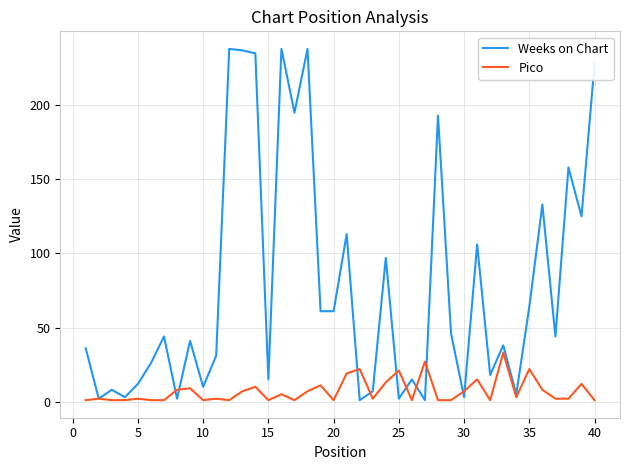

What is the highest value of the Weeks on Chart series?

238